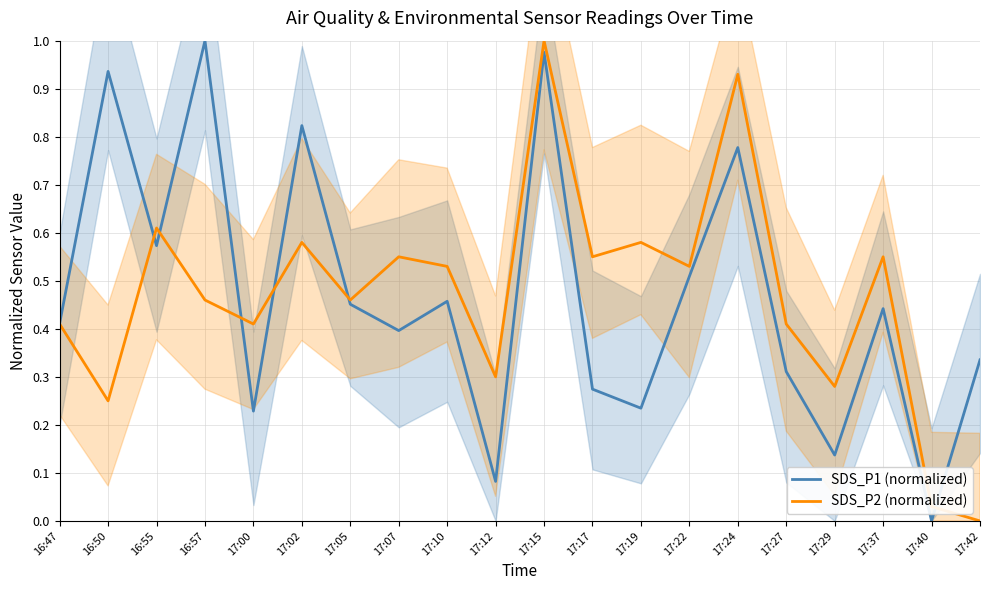

How many lines are shown in the chart?

2